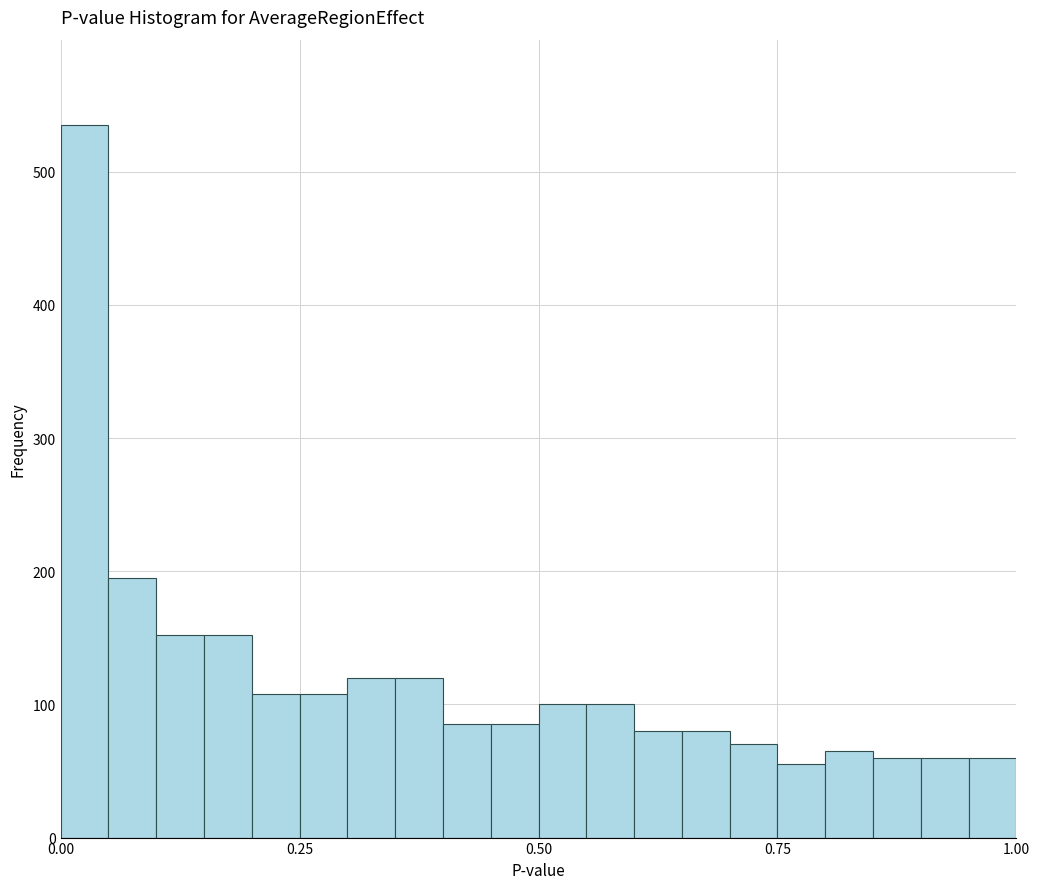

Read against the x-axis, roughly where is the centre of the tallest bar?

0.05